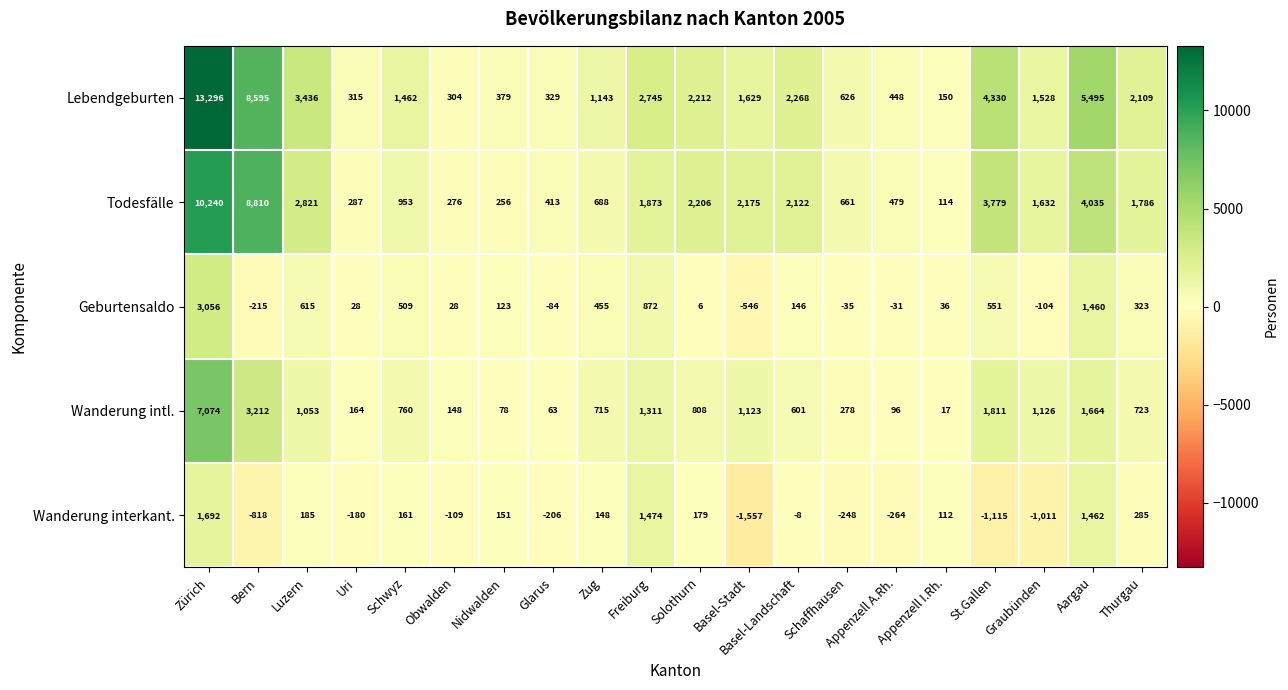

Is it true that Wanderung intl. equals 715 at Zug?

True